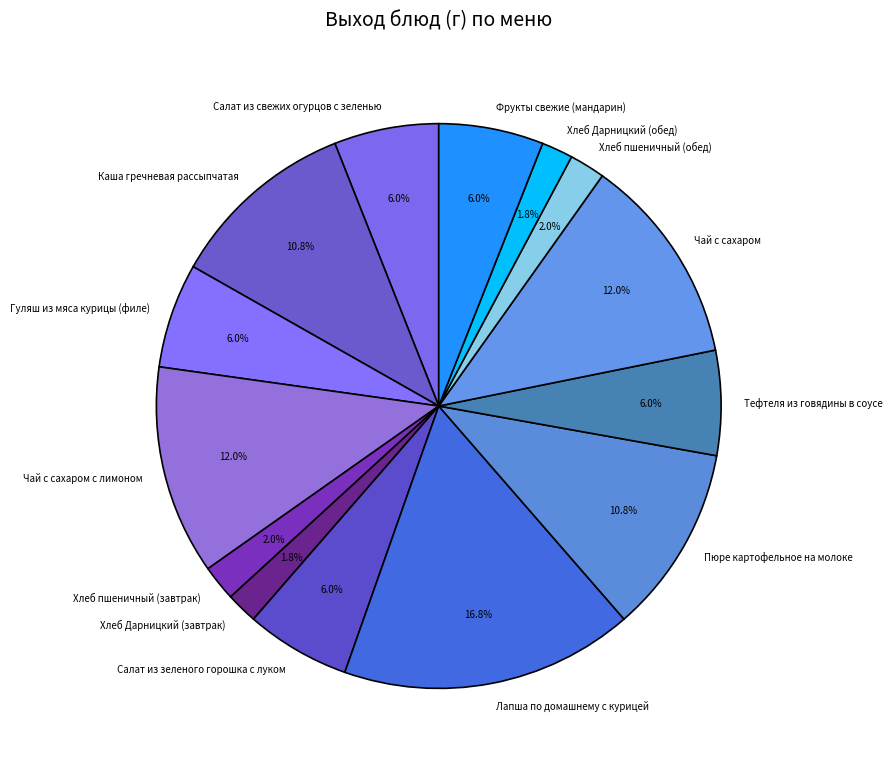

To the nearest percent, what portion does Лапша по домашнему с курицей represent?

17%